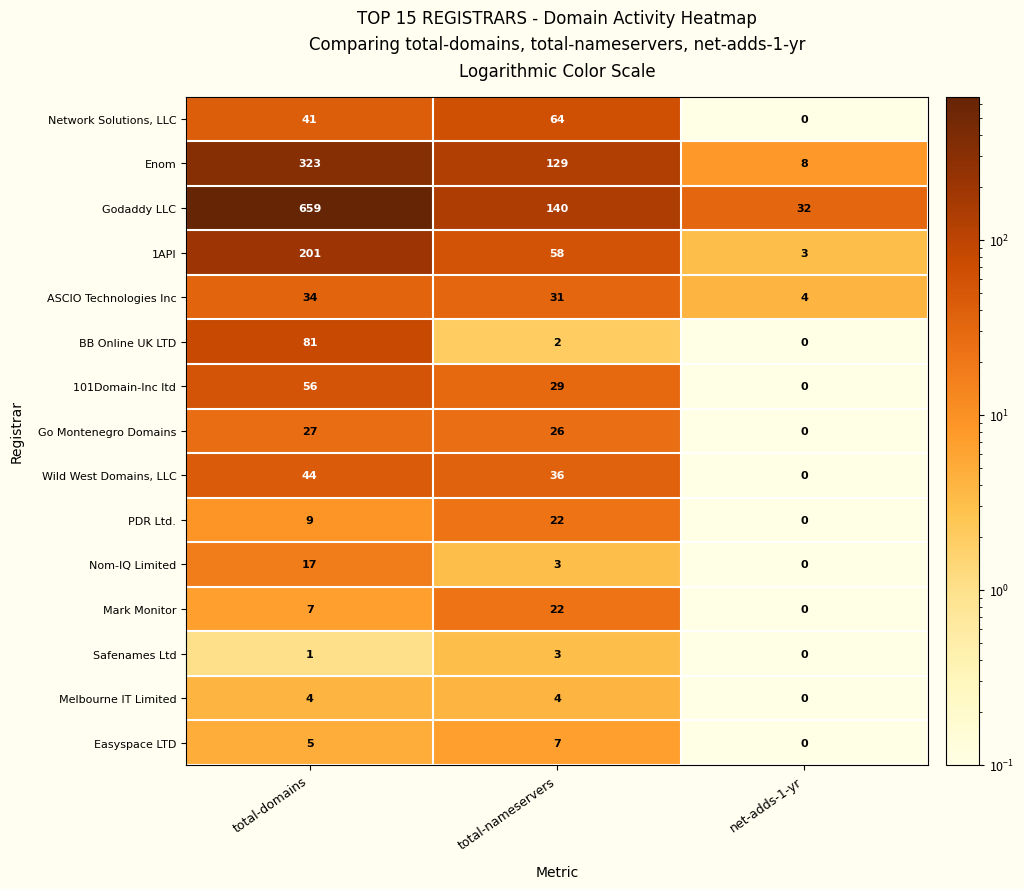

What is the sum of the Network Solutions, LLC values at total-nameservers and total-domains?

105